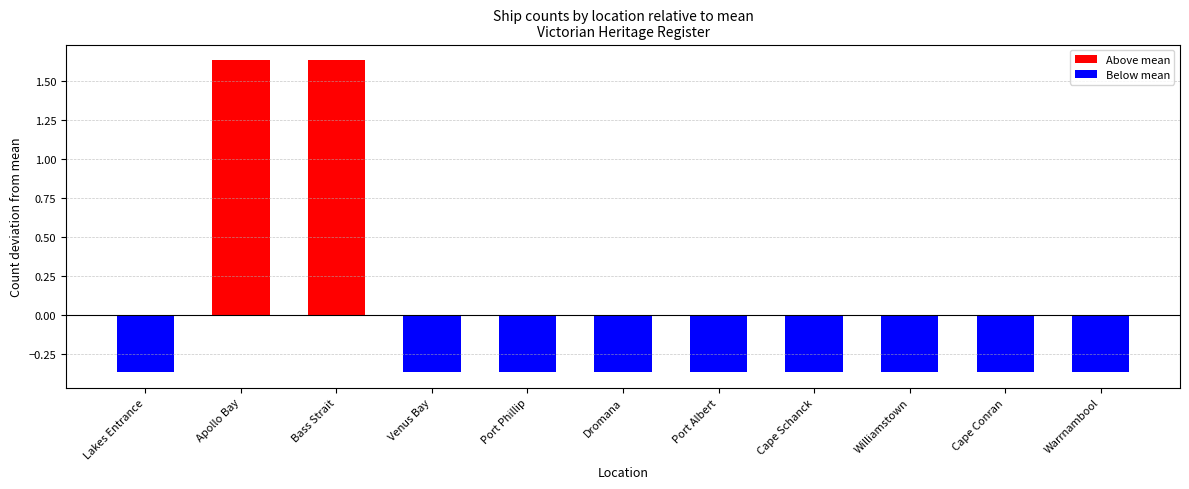

Which label corresponds to the smallest value in the chart?

Lakes Entrance